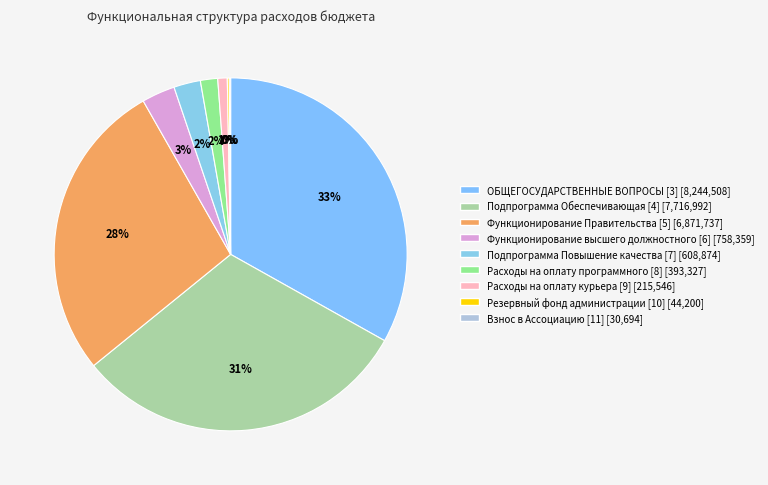

Is Взнос в Ассоциацию [11] the majority of the pie?

No